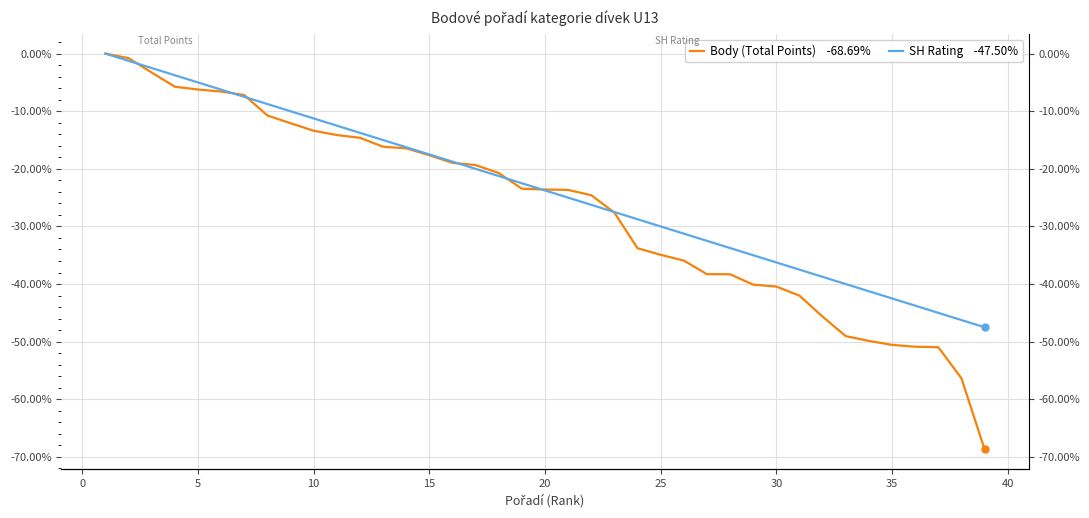

What is the lowest value of the Body (Total Points) series?

-68.7